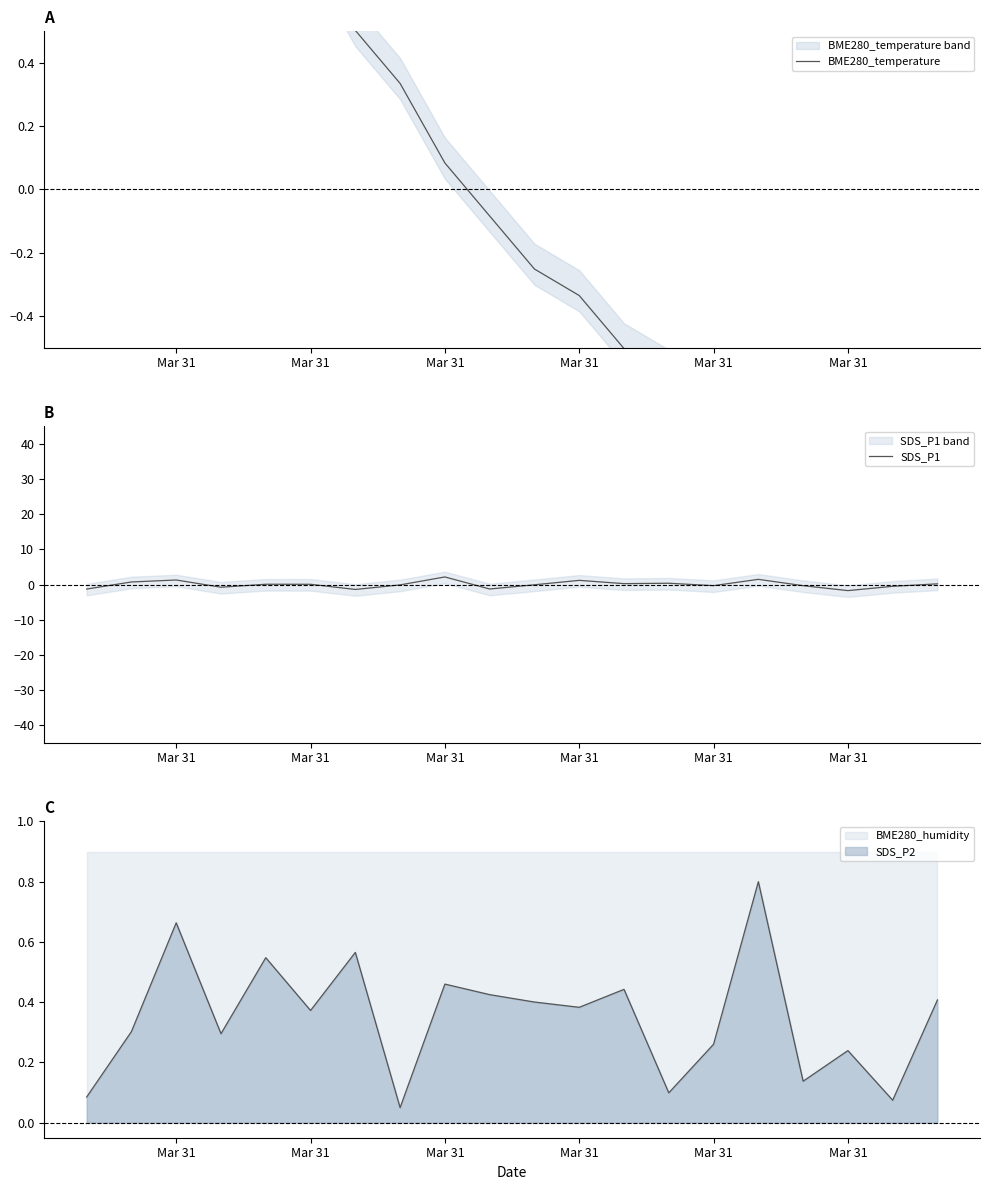

What is the difference between the maximum and minimum values in the SDS_P1 series?

3.9